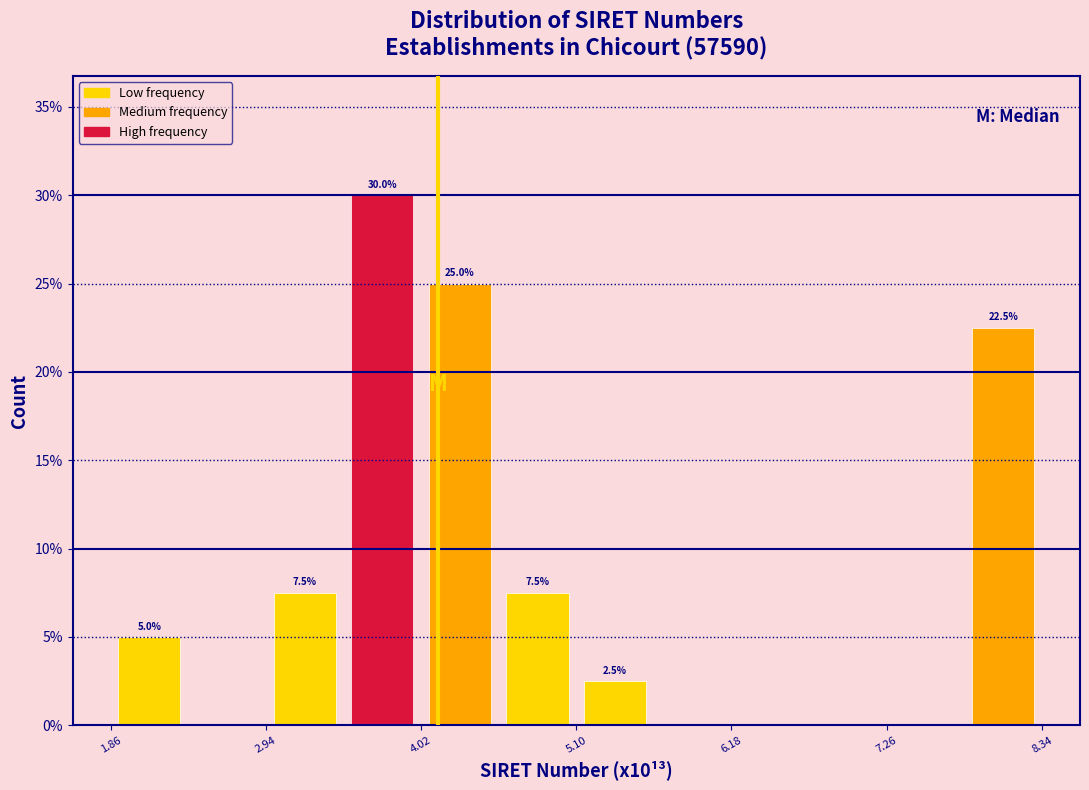

Around what value on the x-axis is the tallest bar? Give the approximate position of its centre, as read against the axis.

3.8